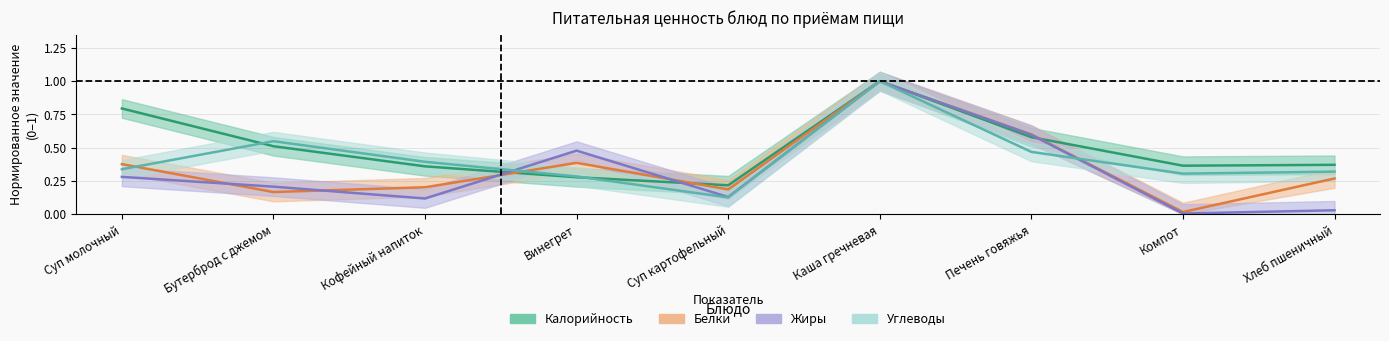

Is it true that Углеводы equals 0.4 at Хлеб пшеничный?

False